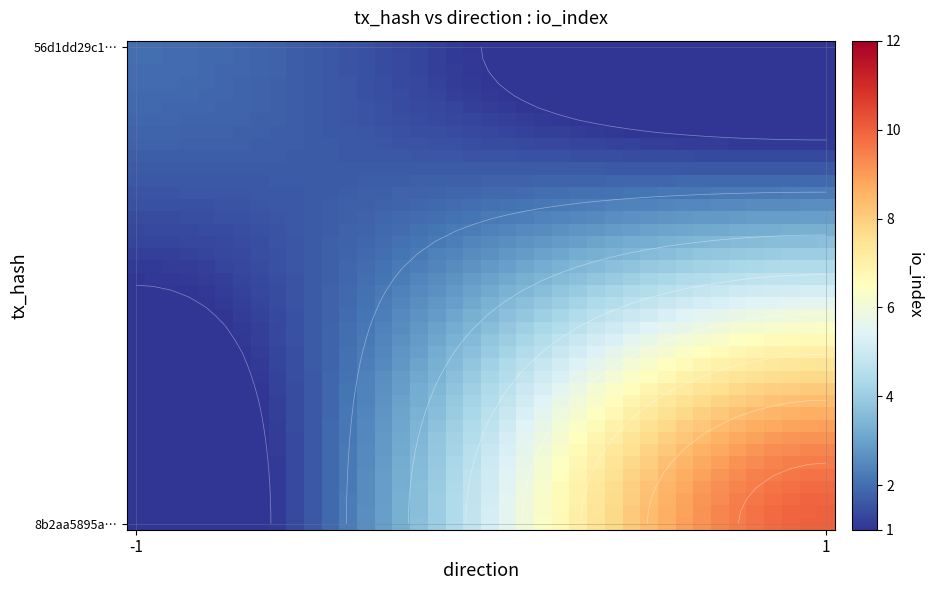

What is the difference between the highest and lowest values at 15?

2.0